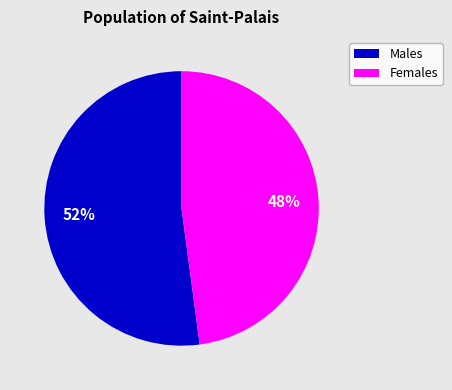

To the nearest percent, what percentage of the pie is Females?

48%